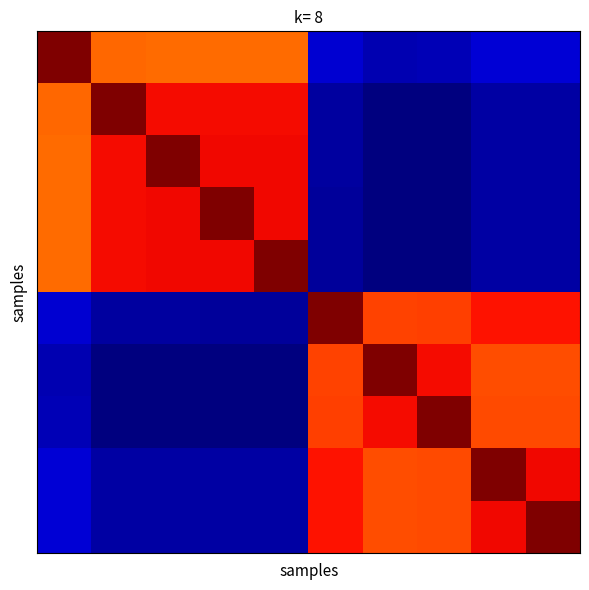

Count the number of categories in the chart.

10